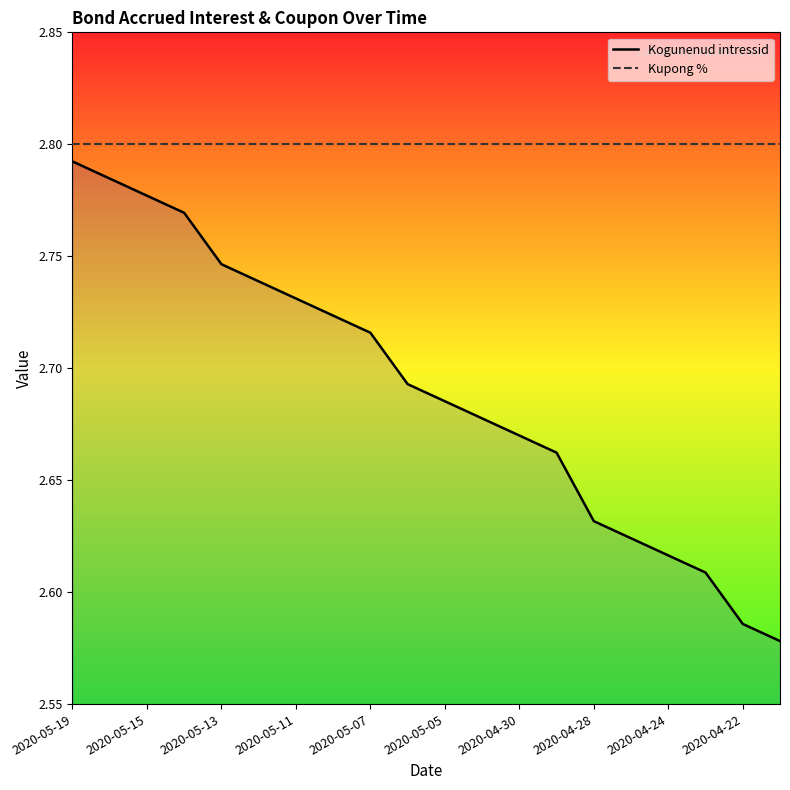

True or false: Kupong % and Kogunenud intressid intersect in this chart.

False